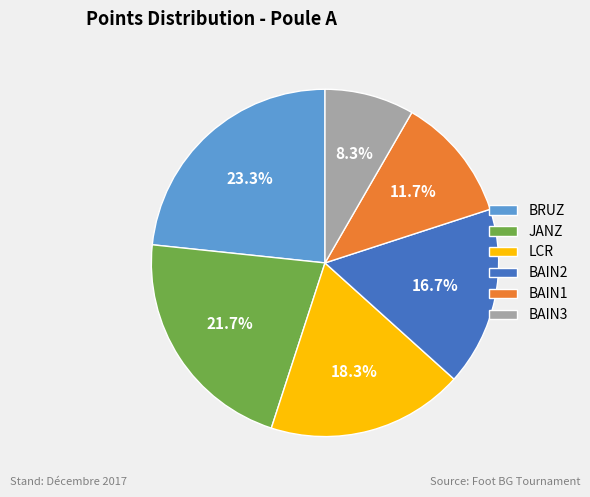

What percentage is NOT represented by BAIN1?

88.3%